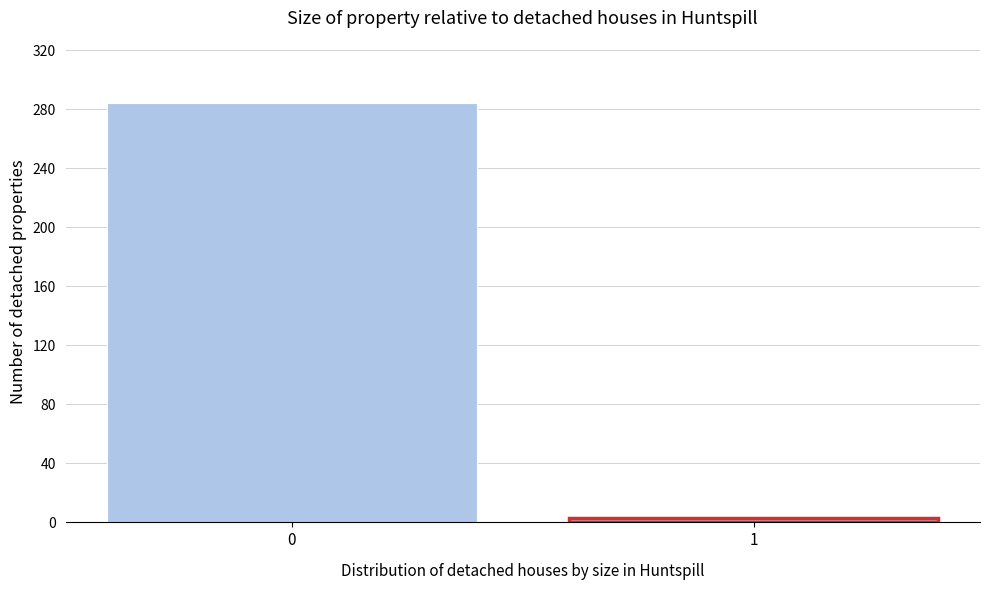

Reading right to left, list all the values displayed in this chart.

1=3	0=284